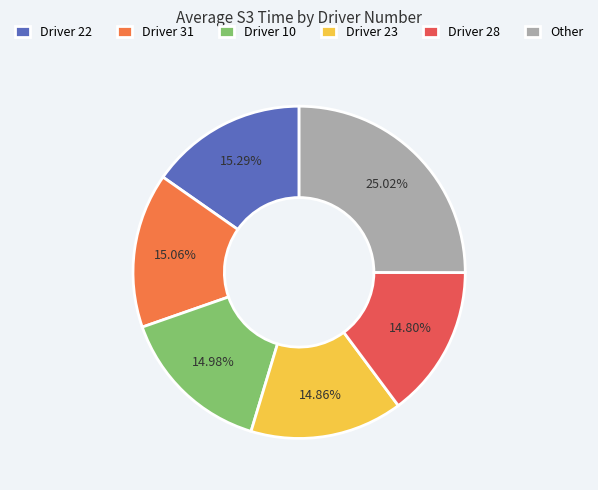

Is Driver 10 the majority of the pie?

No